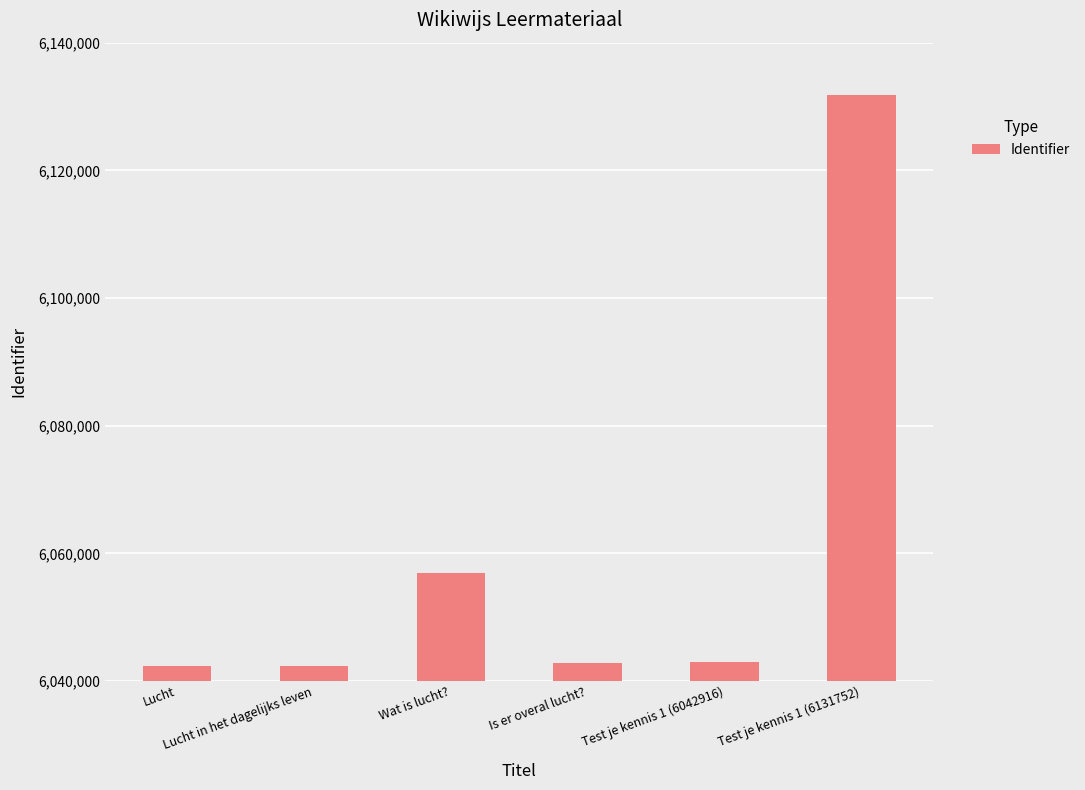

True or false: the data shows 6042277 at Lucht.

True